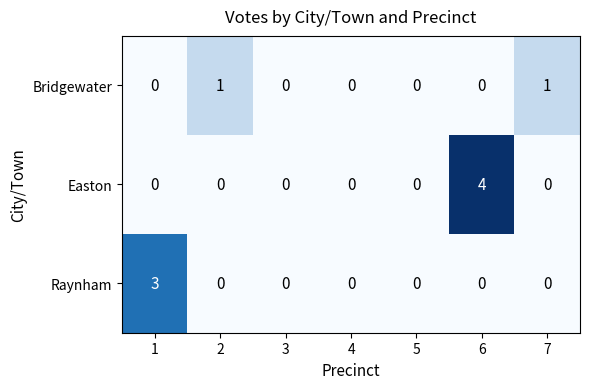

List the series in order of their peak value, highest first.

Easton, Raynham, Bridgewater